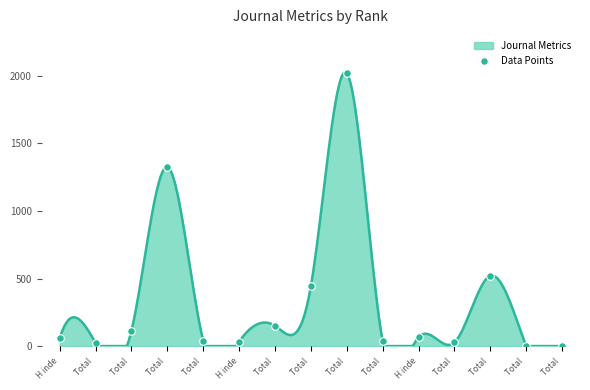

Between Total  and Total , which is larger?

Total 